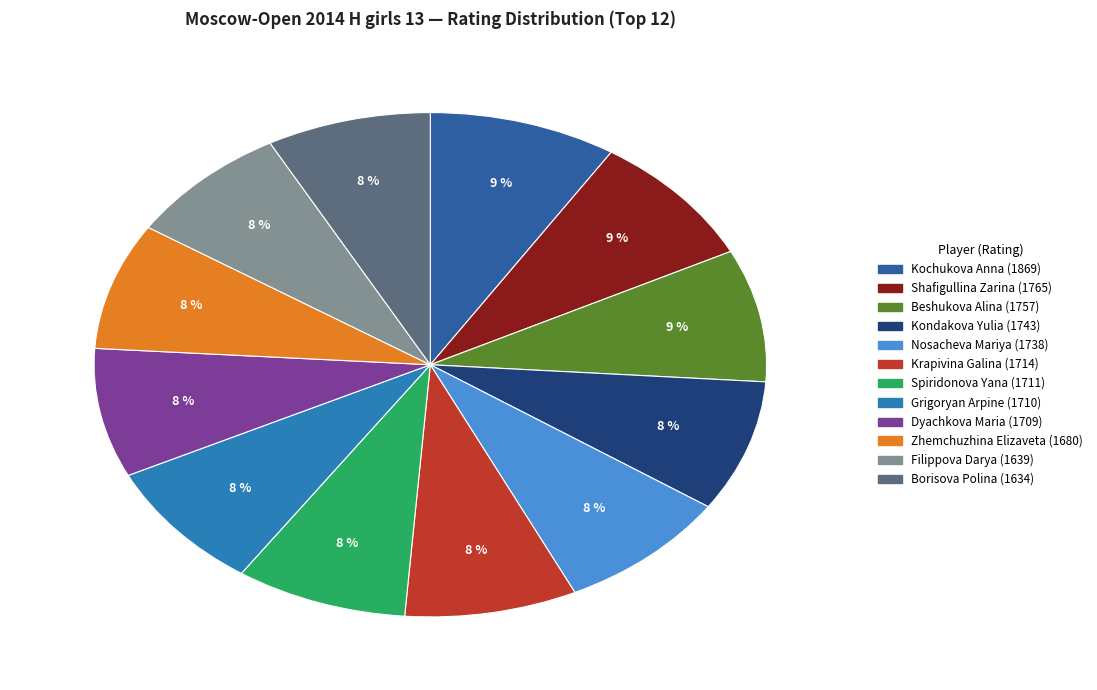

How many slices are in this pie chart?

12